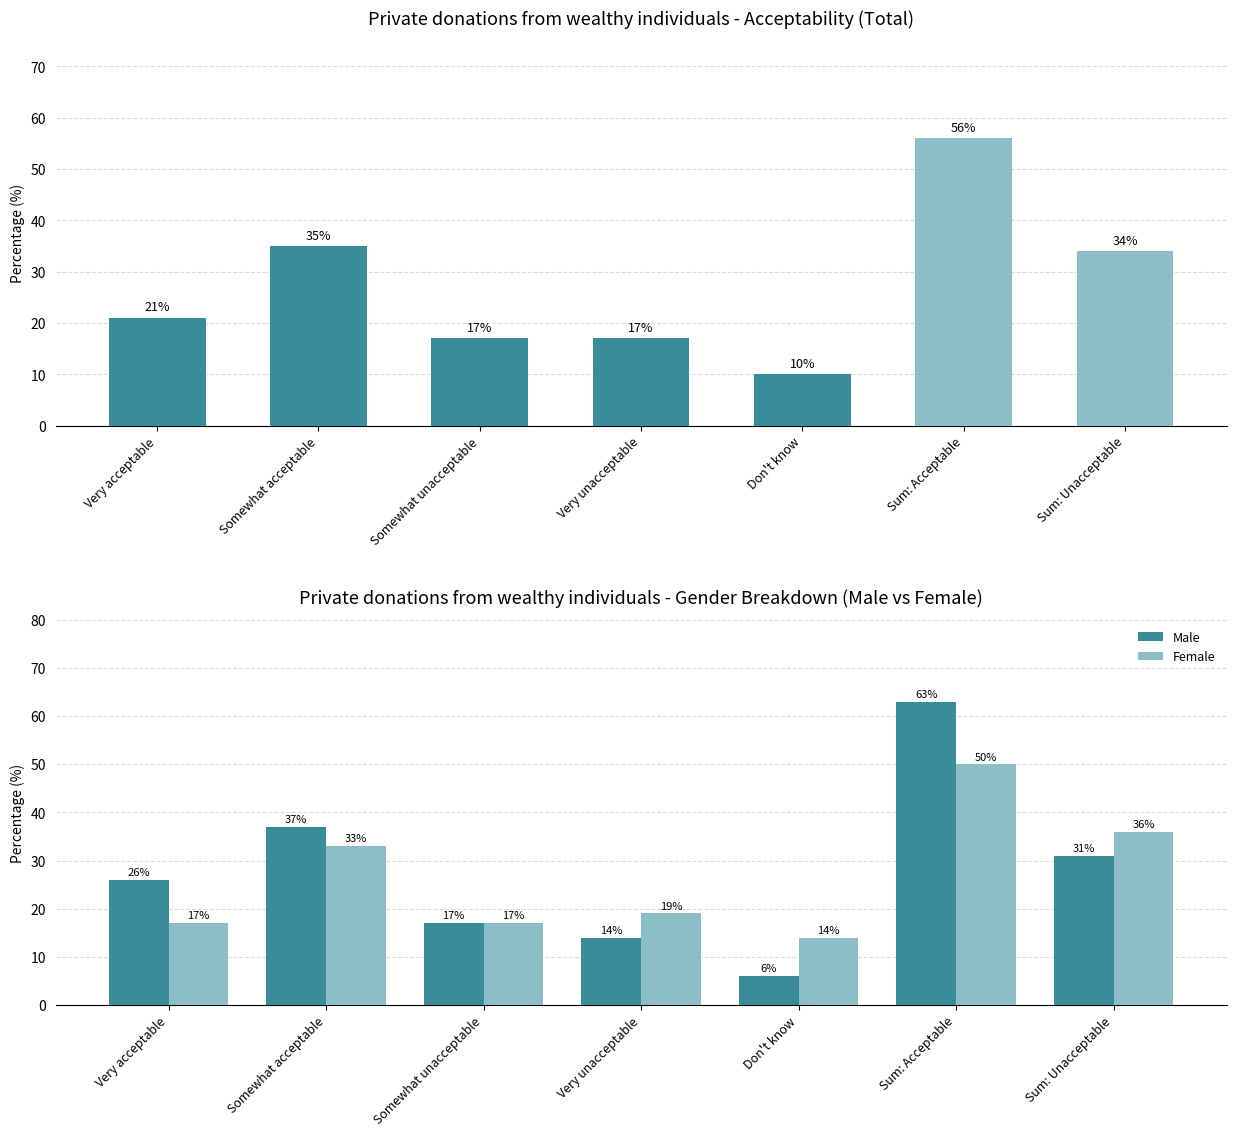

Between Very acceptable and Don't know, which series saw the biggest shift?

Male